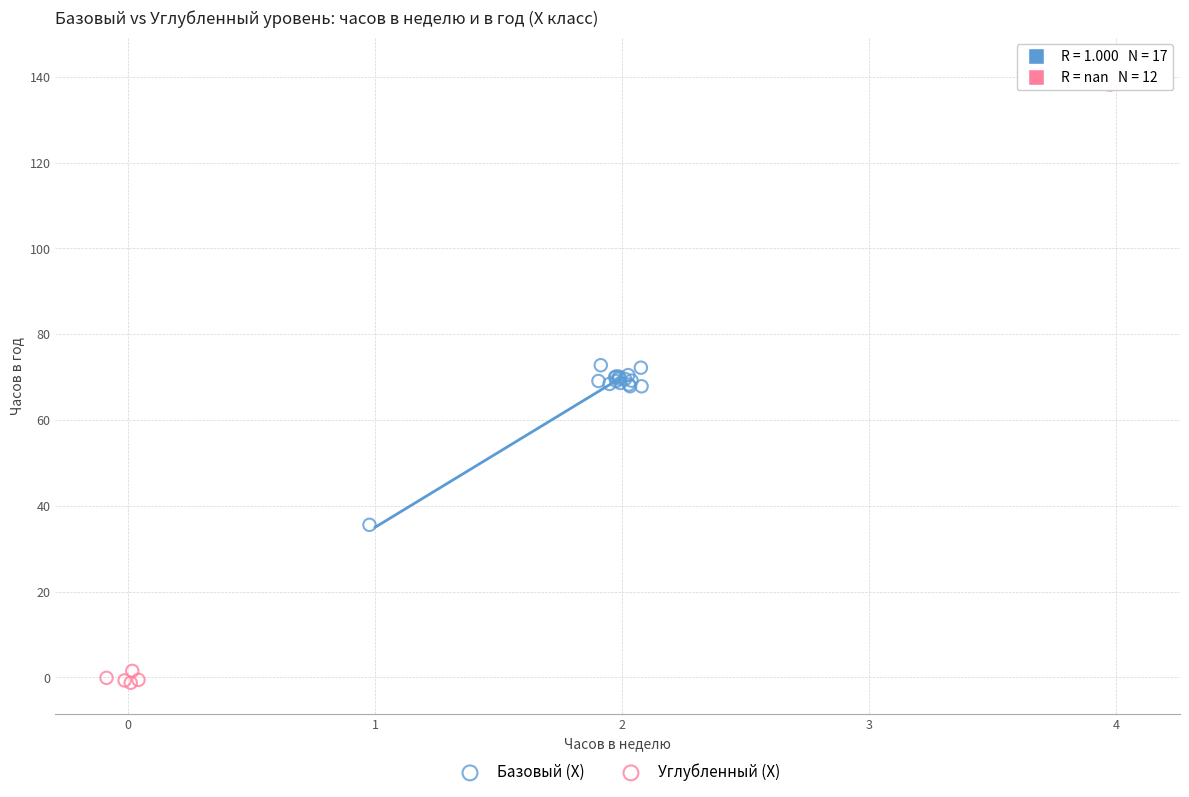

What are all the series names shown in the legend?

Базовый (X), Углубленный (X)